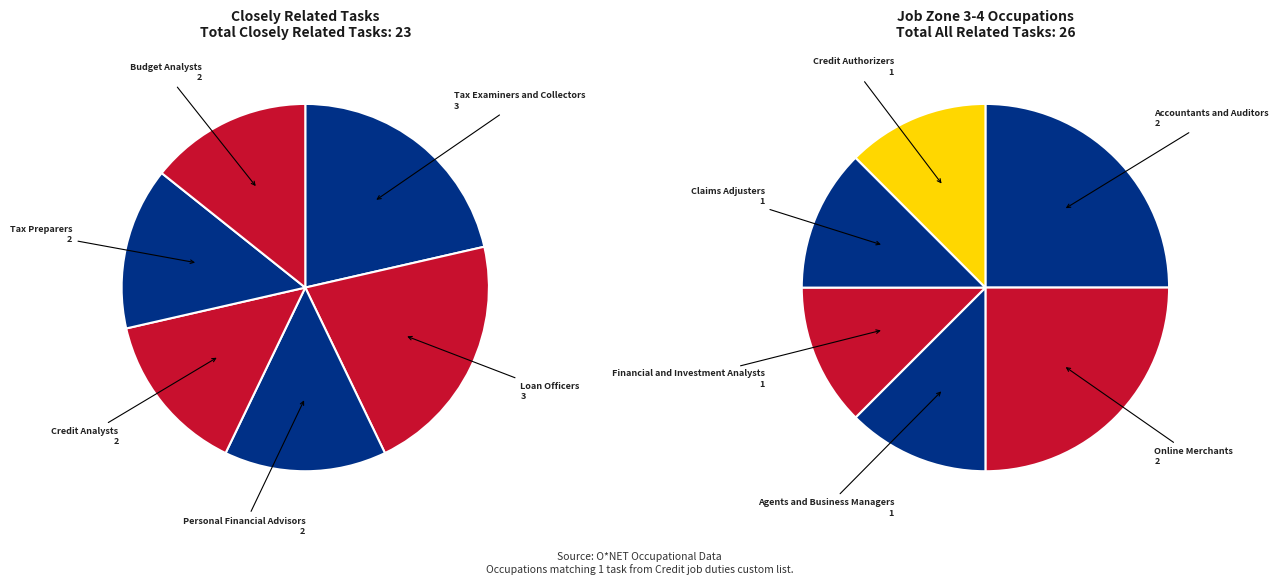

Which category has the smallest portion of the pie?

Agents and Business Managers